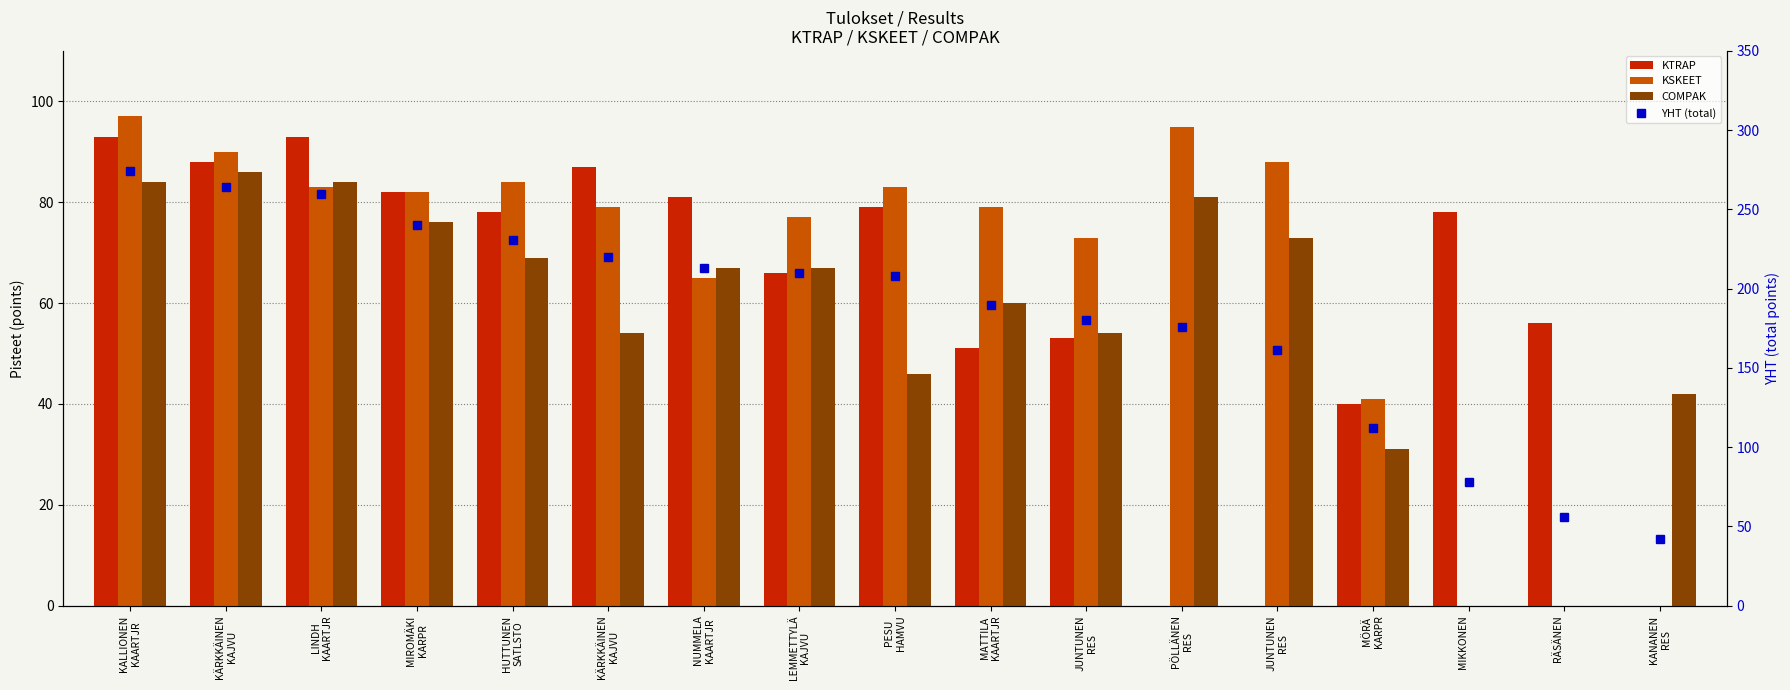

What is the label of the 10th bar from the left?

MATTILA
KAARTJR